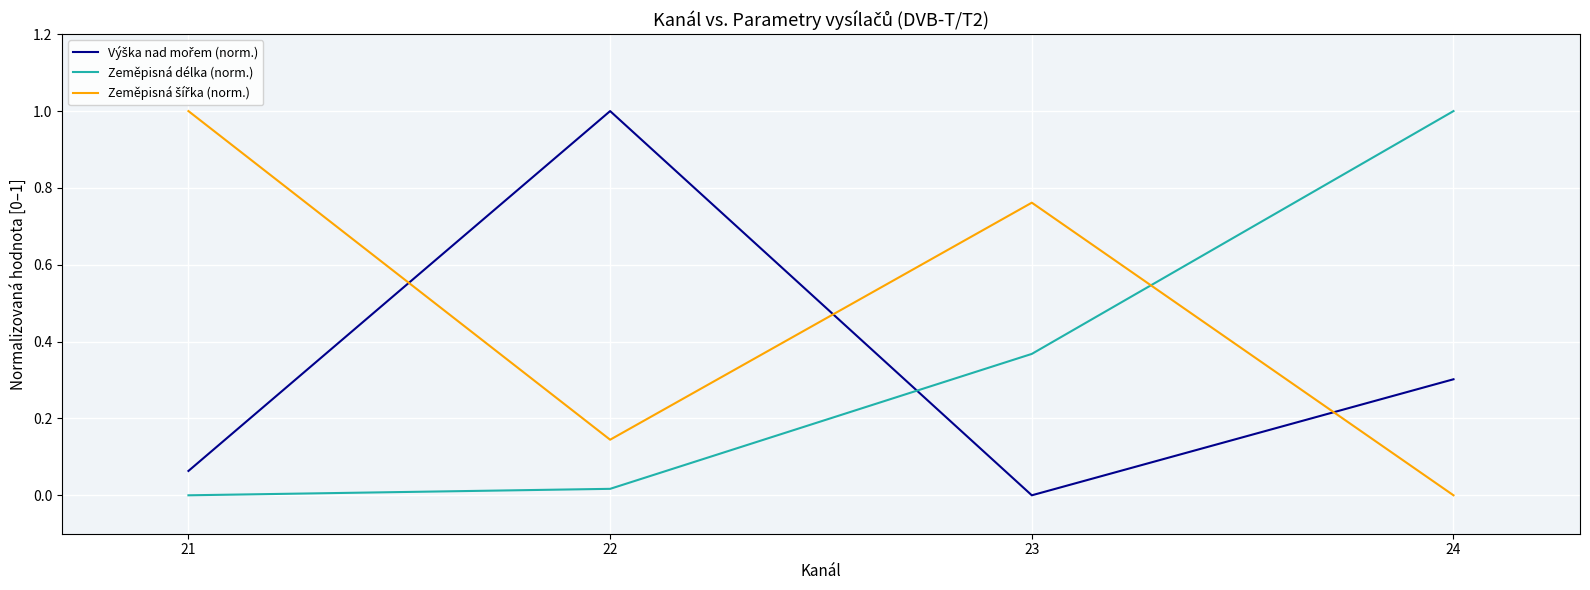

At how many categories does at least one series exceed 0?

4